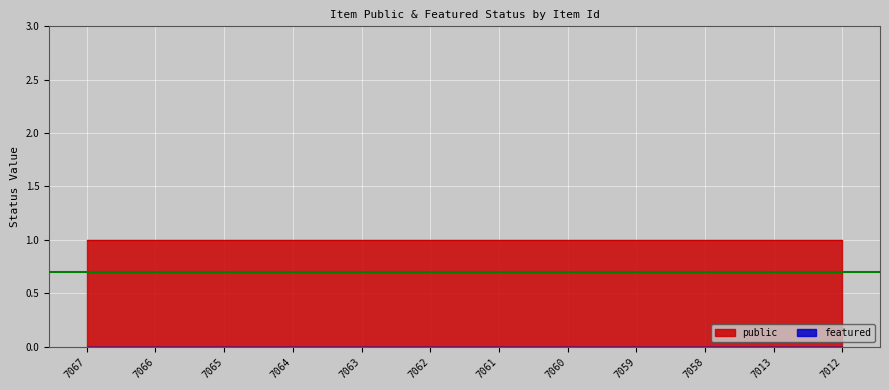

At which category is the sum across all series the highest?

7067